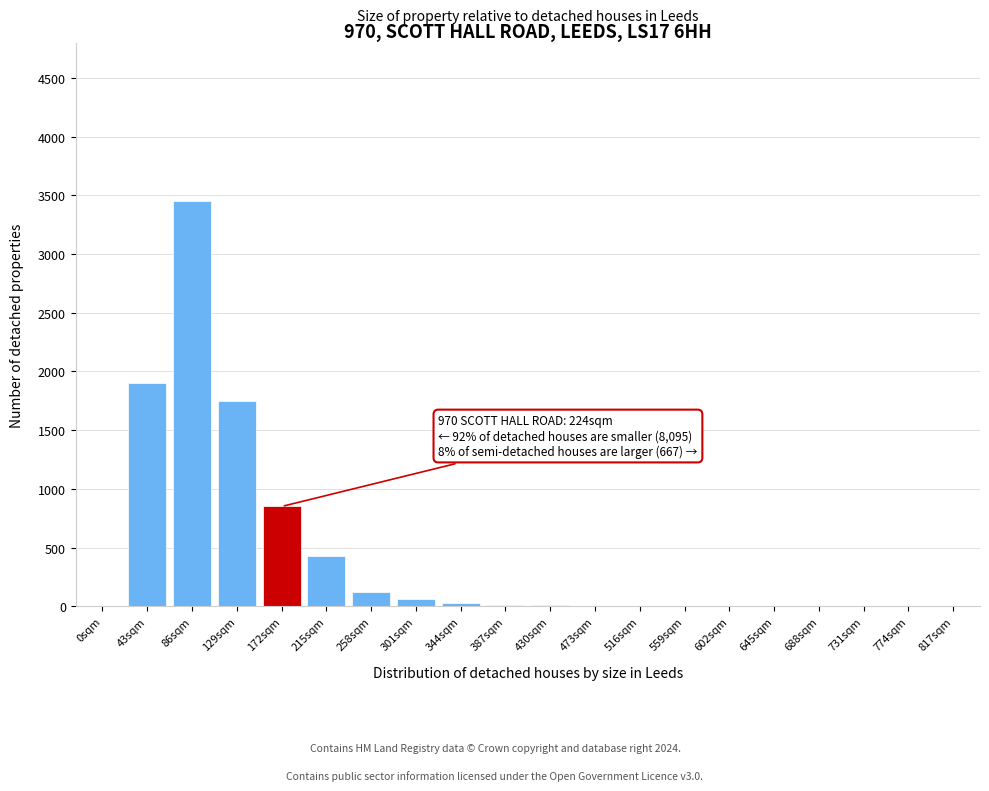

What is the sum of all values?

8625